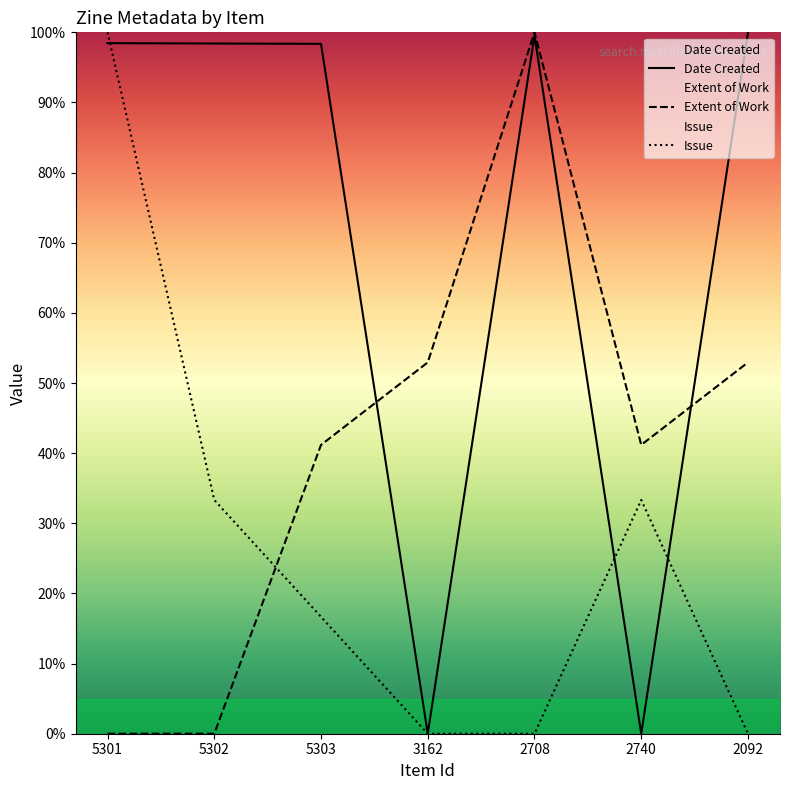

List the labels in order of Date Created value, largest first.

2092, 2708, 5301, 5302, 5303, 3162, 2740